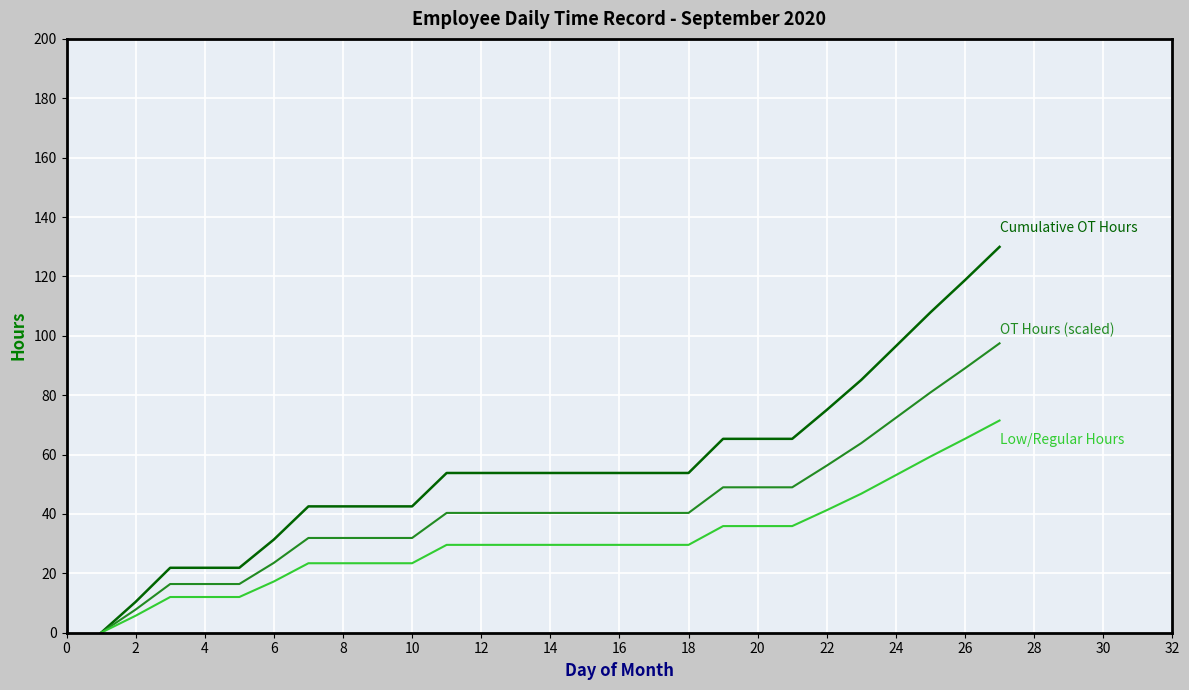

How many series are shown in this chart?

3